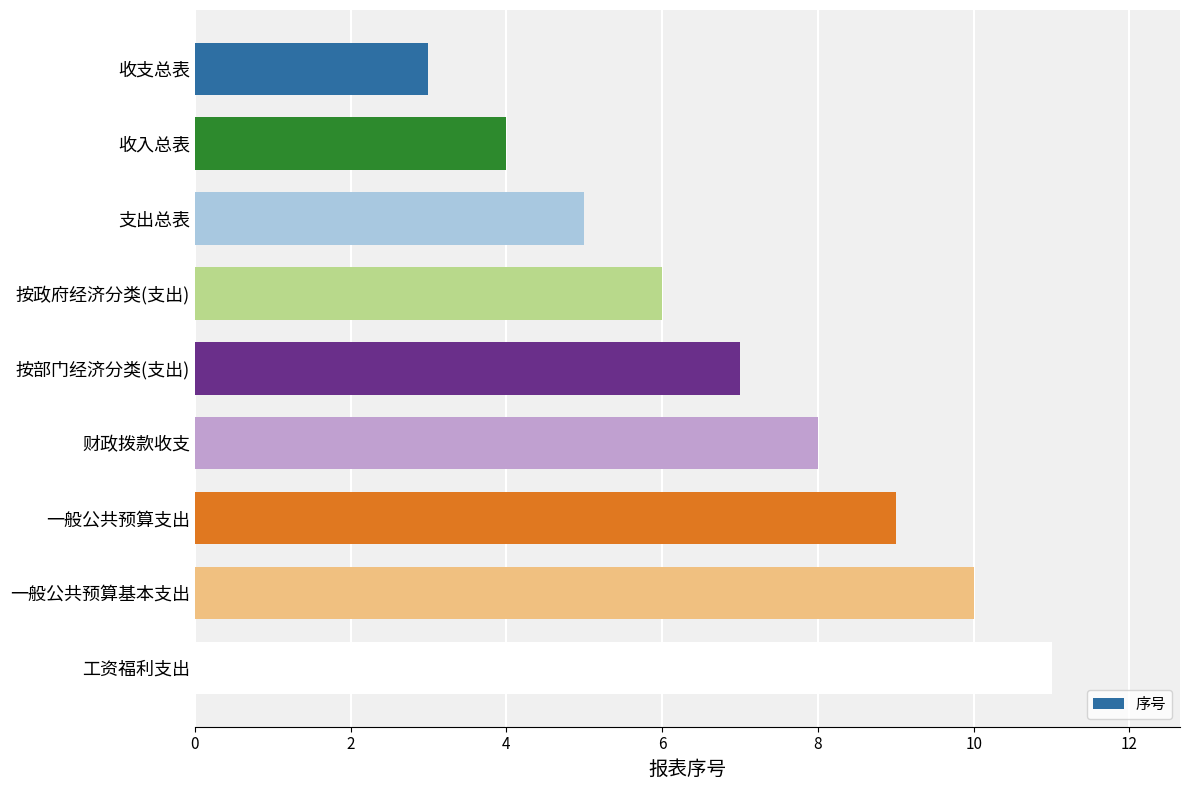

Where is the data nearest to the value 7?

按部门经济分类(支出)